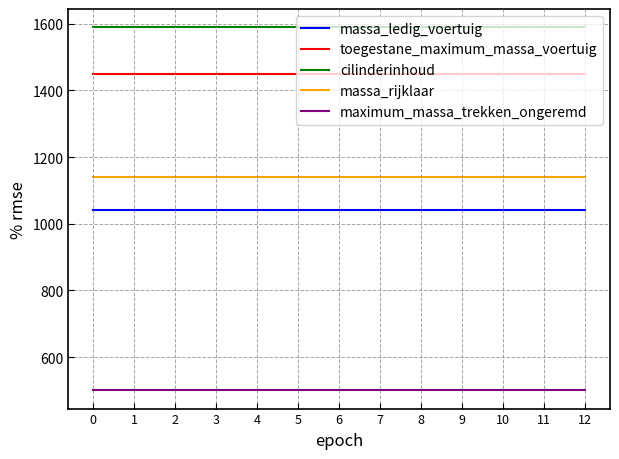

The value of maximum_massa_trekken_ongeremd at 11 is 746. True or false?

False